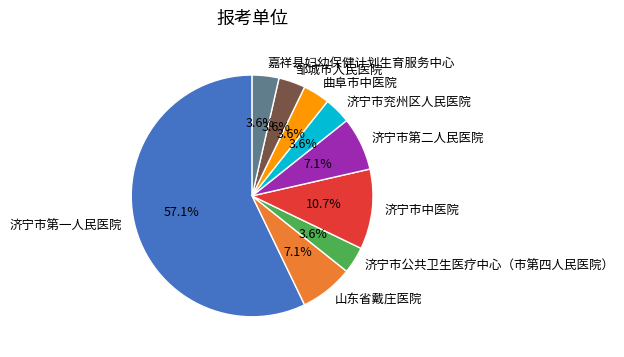

To the nearest percent, what portion does 济宁市第二人民医院 represent?

7%